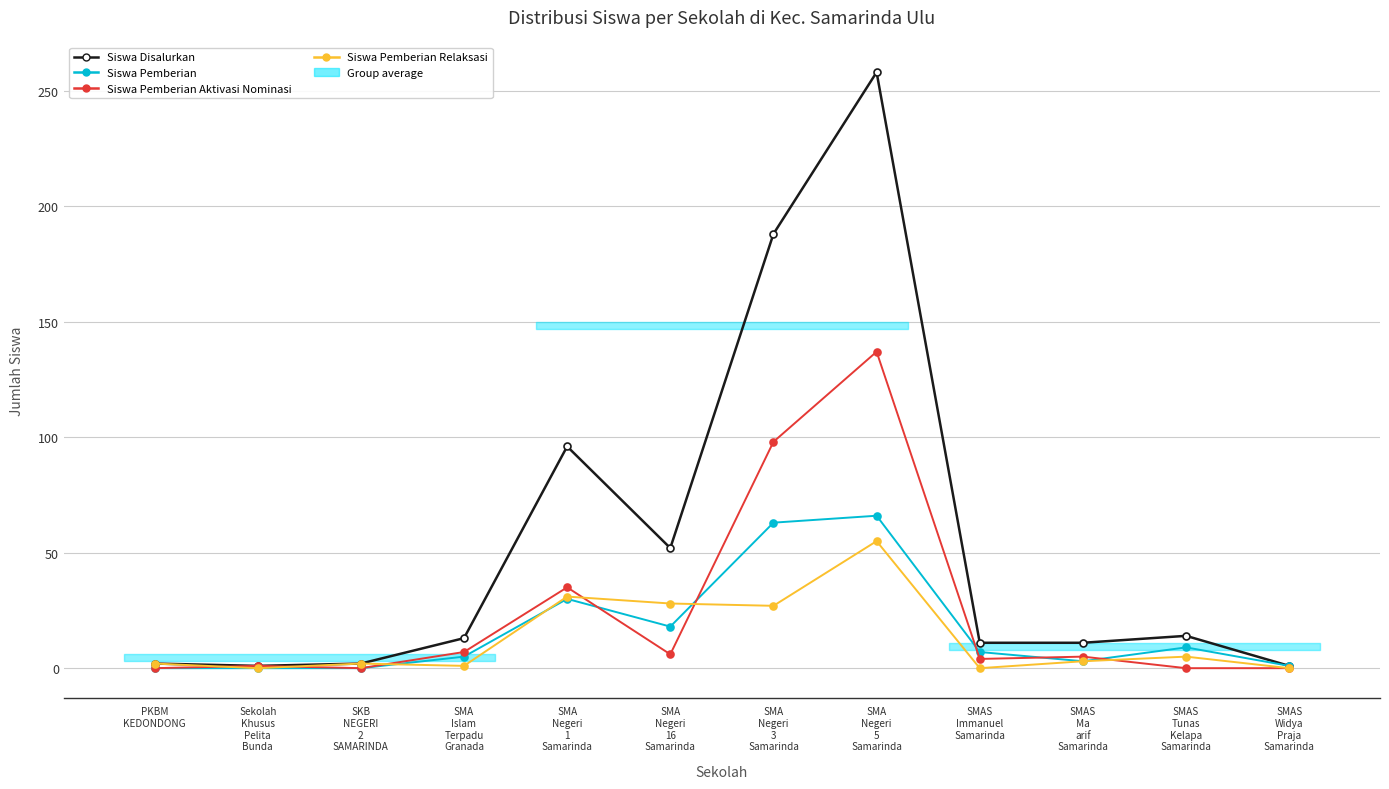

Where does the Siswa Pemberian series first go above 7?

SMA
Negeri
1
Samarinda